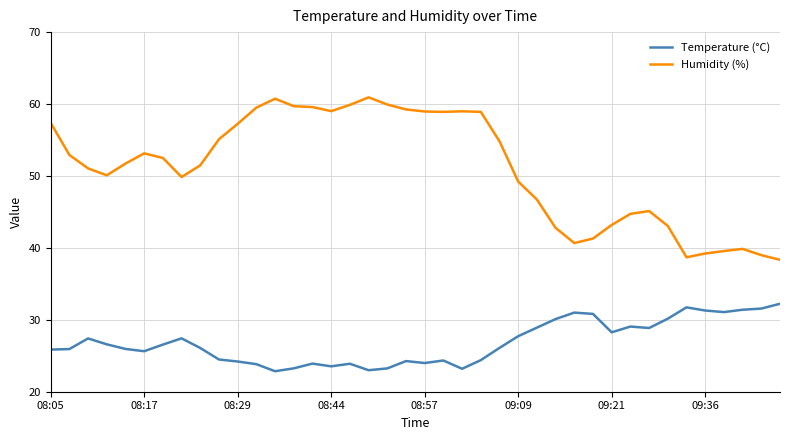

Does the chart have visible grid lines?

Yes